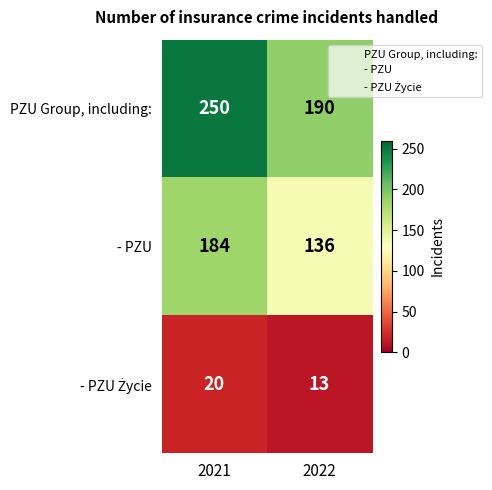

Count the number of categories in the chart.

2